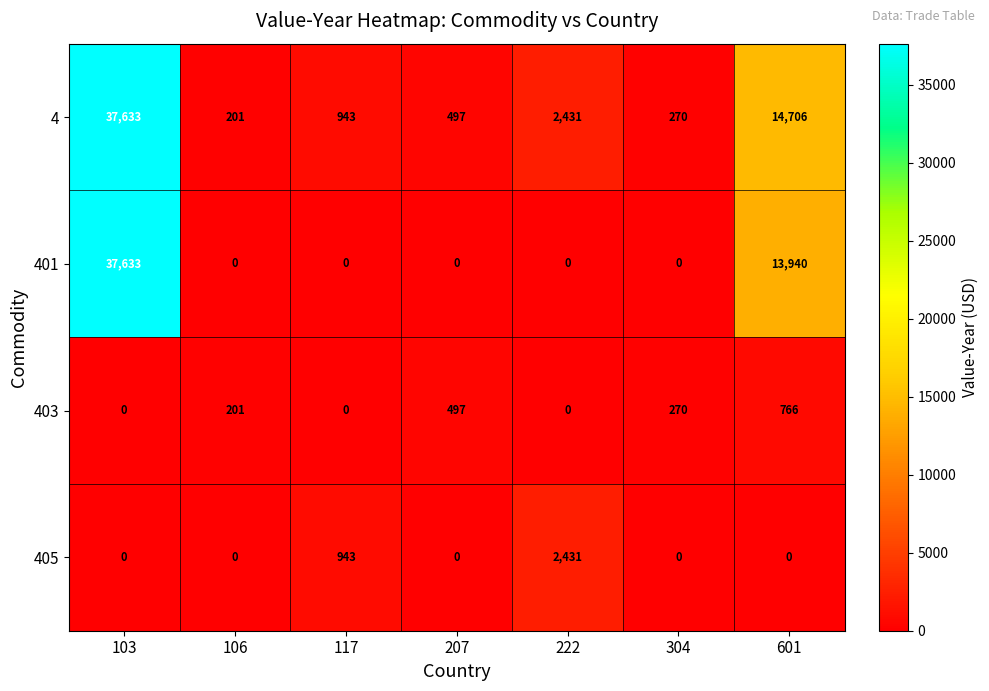

Which series changed the most between 207 and 222?

405